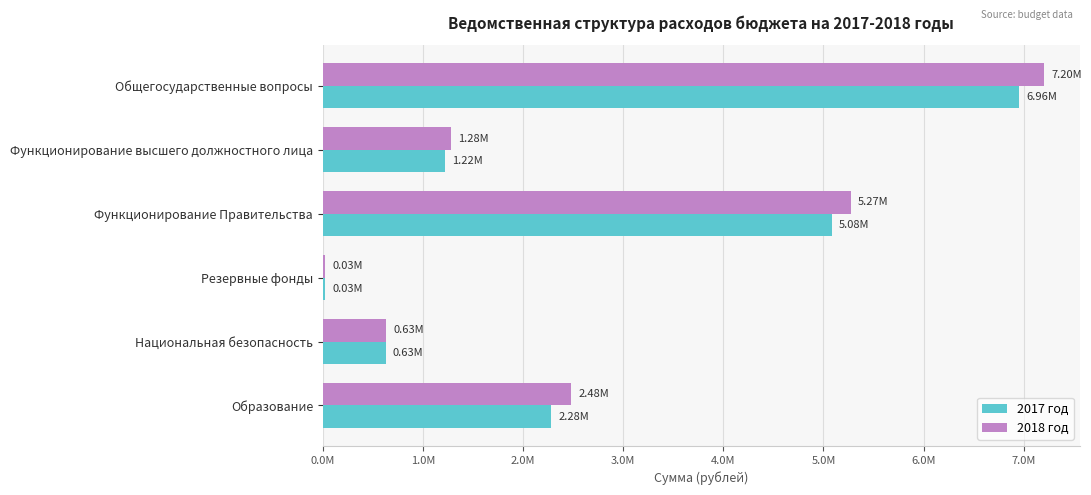

What are all the series names shown in the legend?

2017 год, 2018 год